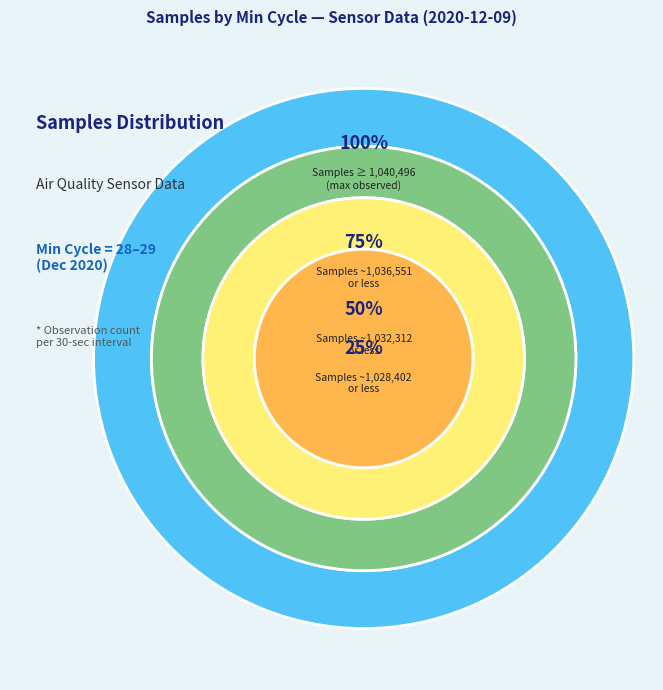

The 28 slice represents 1% of the pie. True or false?

False